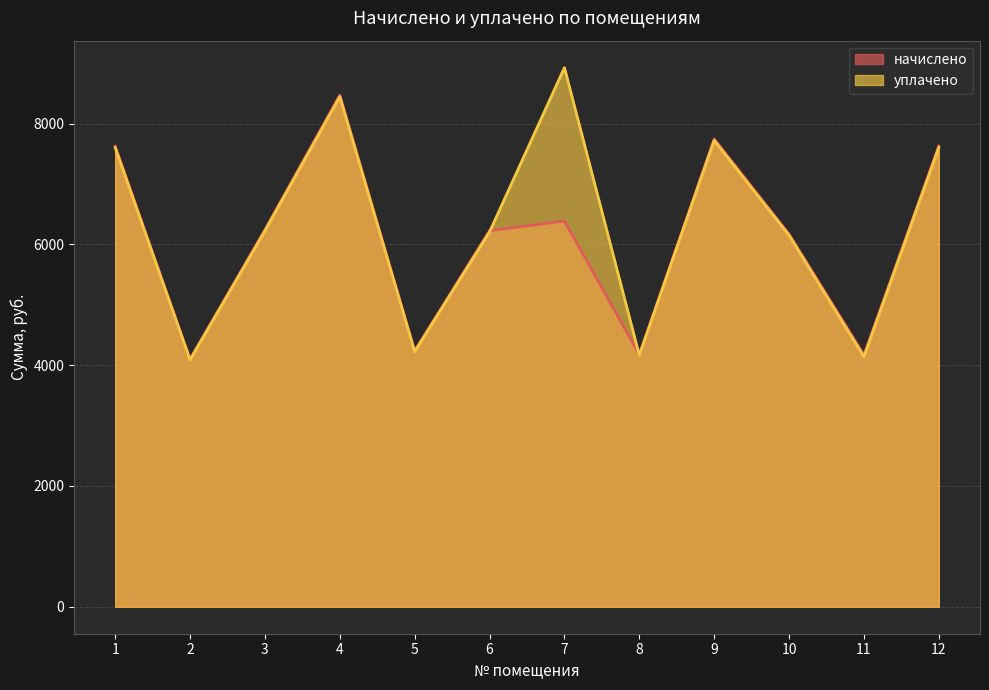

Rank the categories by начислено value from lowest to highest.

2, 11, 8, 5, 10, 6, 3, 7, 1, 12, 9, 4